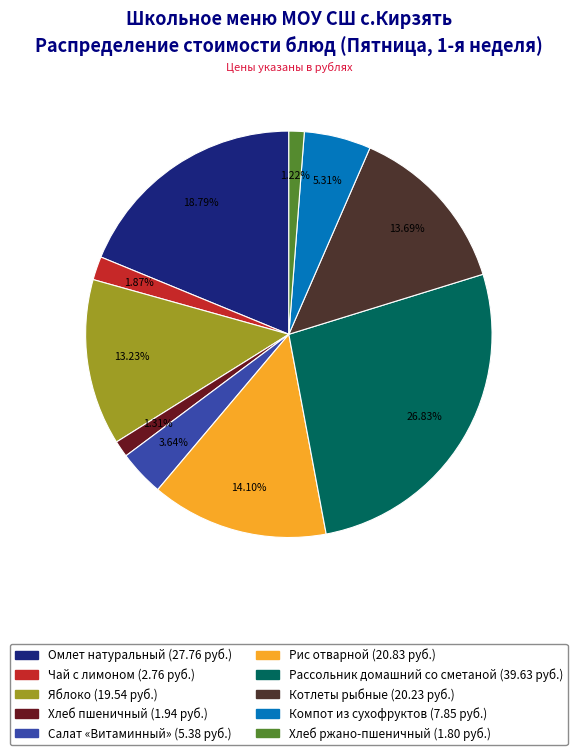

Which slice is the largest?

Рассольник домашний со сметаной